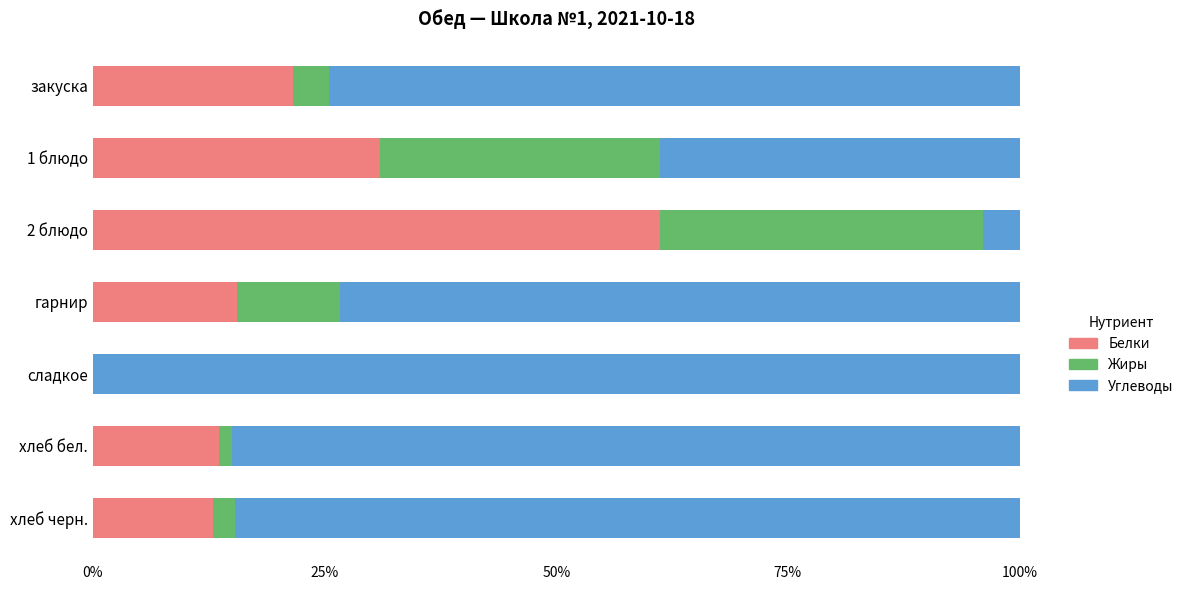

What is the approximate value of Белки at хлеб черн.?

12.9